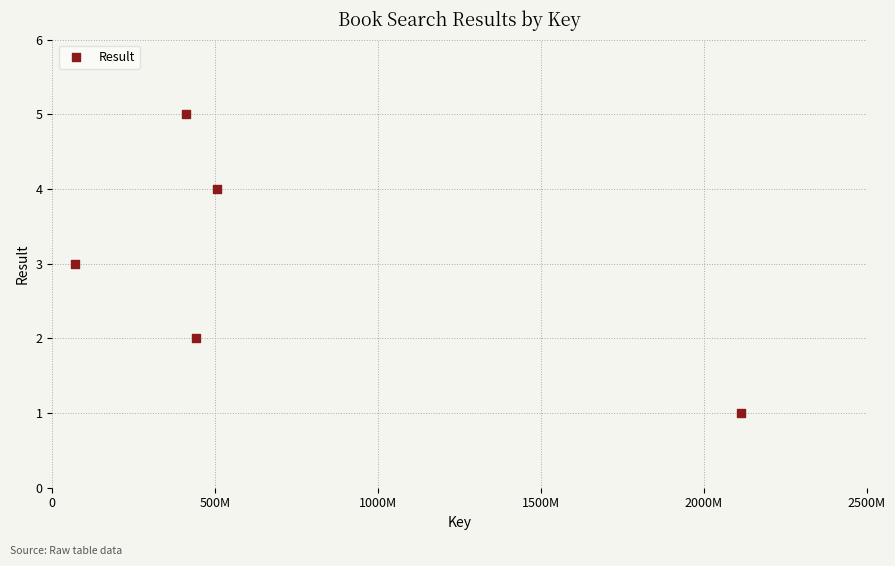

What is the range of Y values (max minus min)?

4